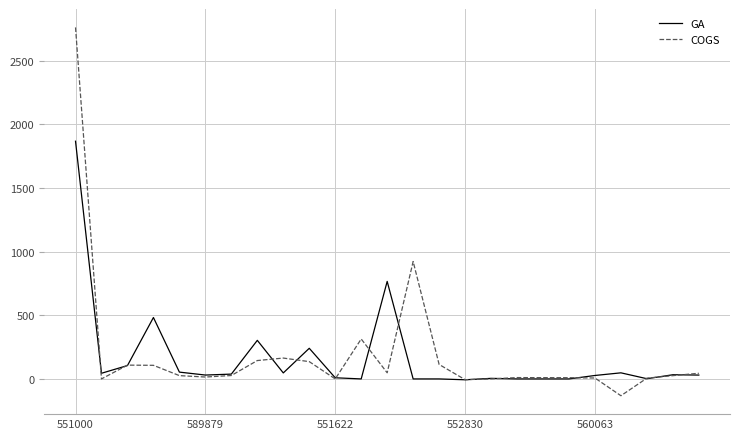

Which series has the widest spread of values?

COGS